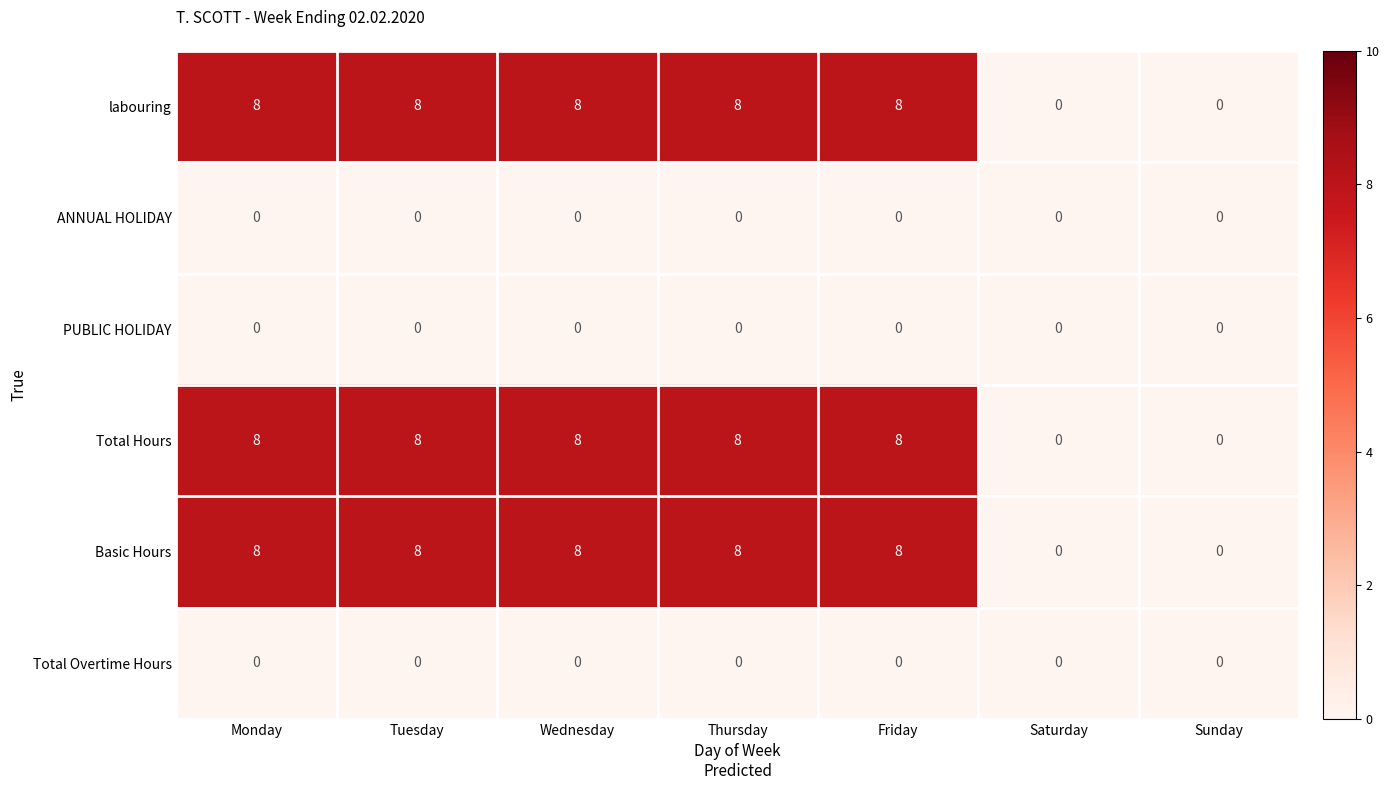

At how many categories does at least one series exceed 4?

5